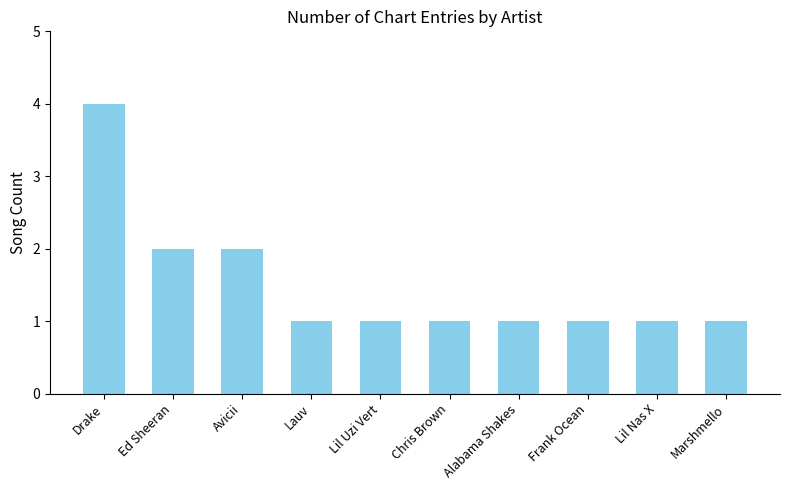

The chart shows a value of 2 at Chris Brown. True or false?

False